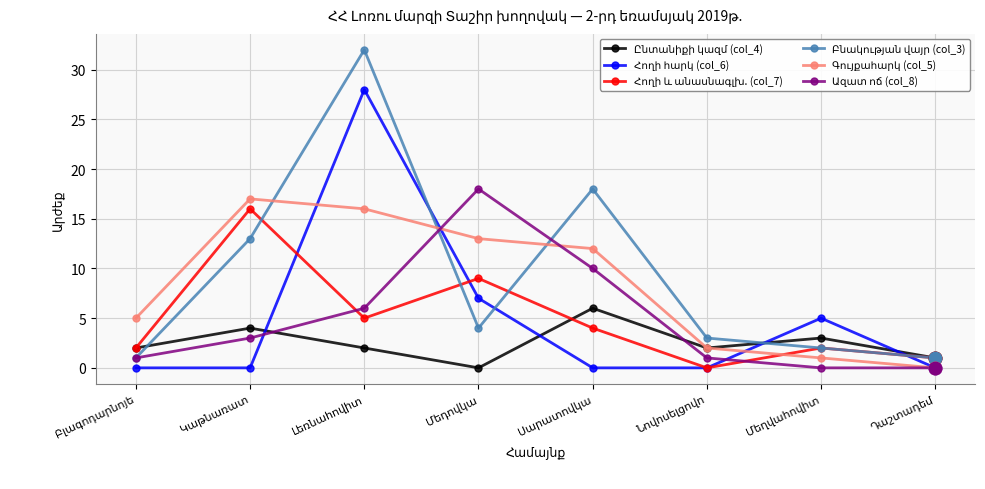

How many lines are shown in the chart?

6